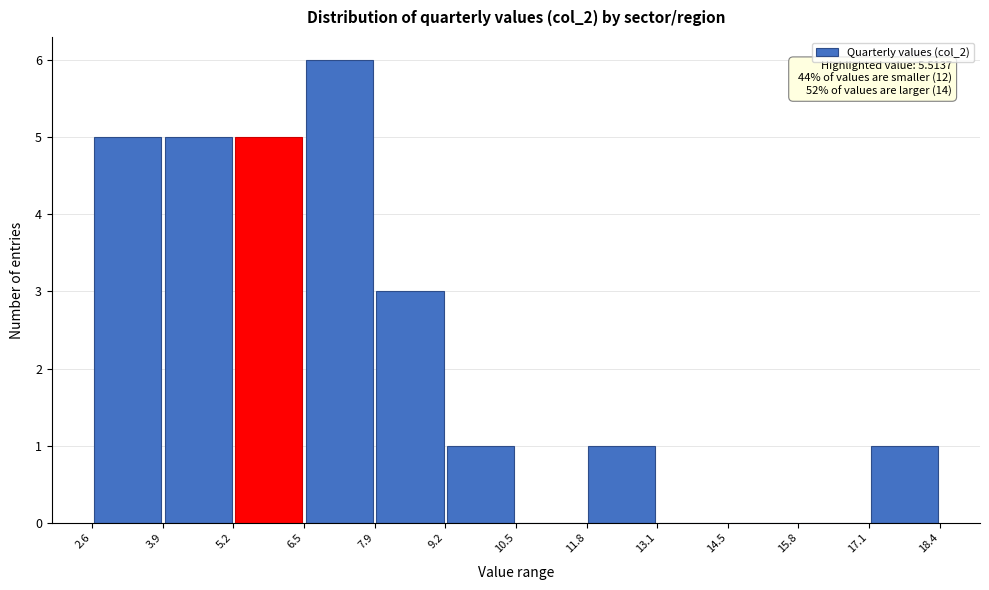

Over which range of the x-axis is the bar tallest?

6.5 to 7.9